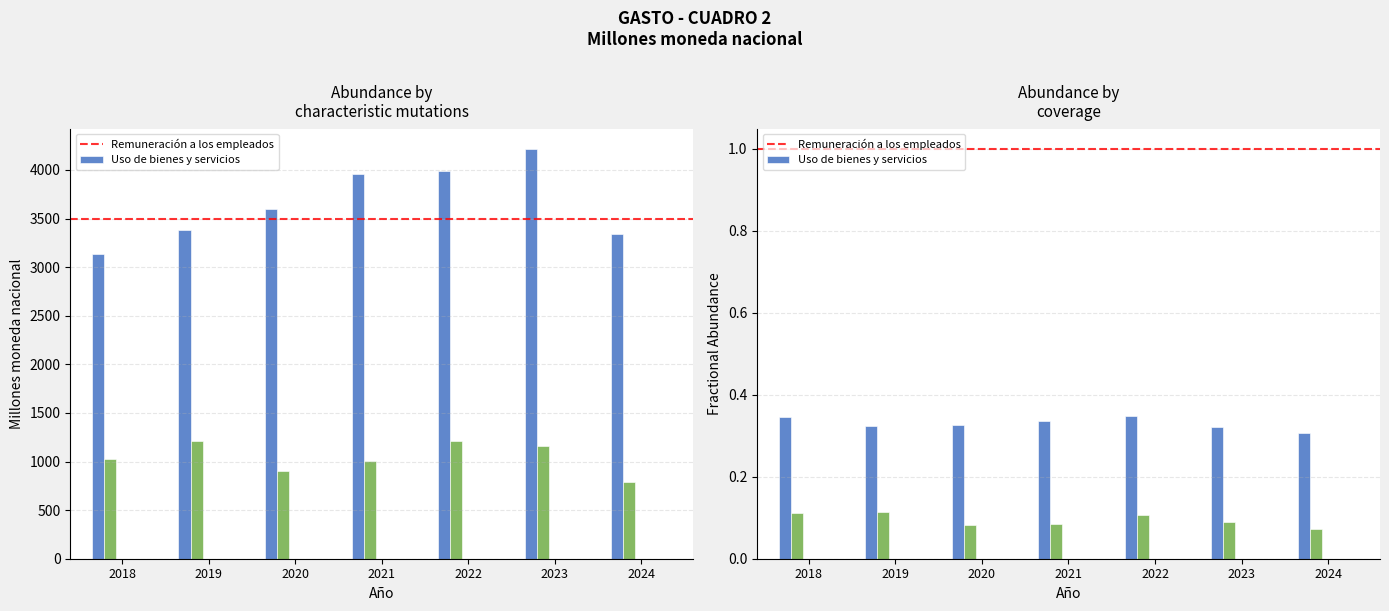

Which series has the largest range (max minus min)?

Uso de bienes y servicios